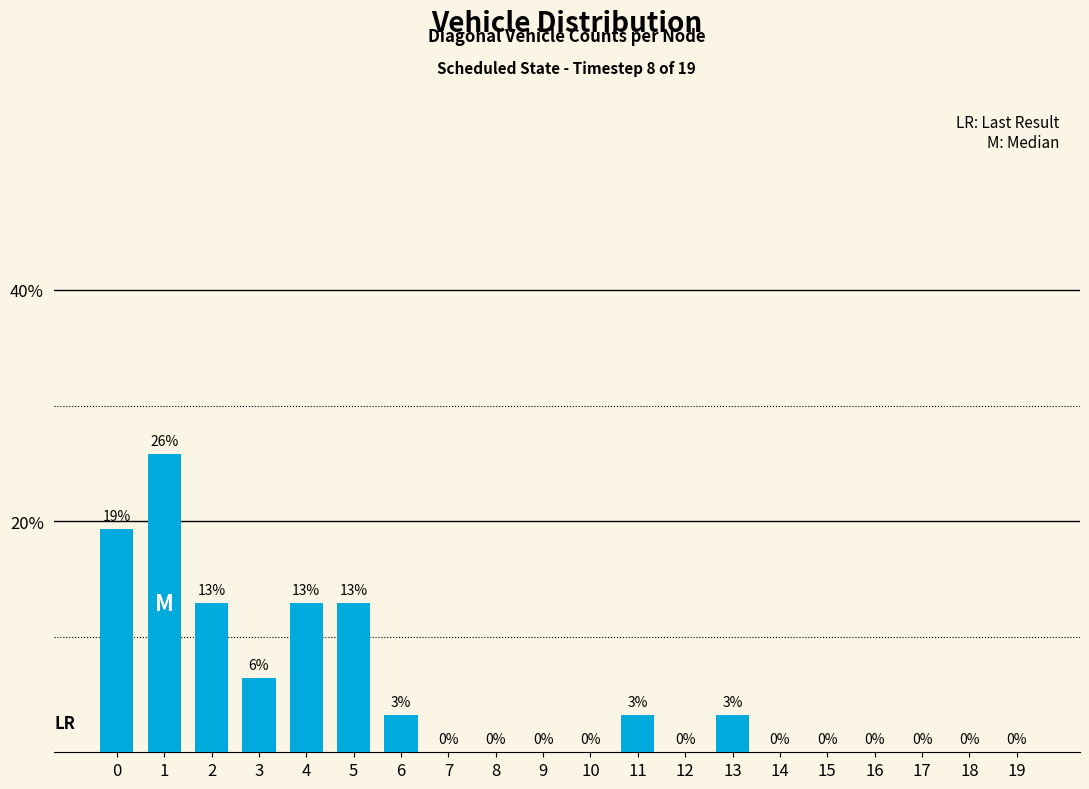

Between 11 and 16, which is larger?

11